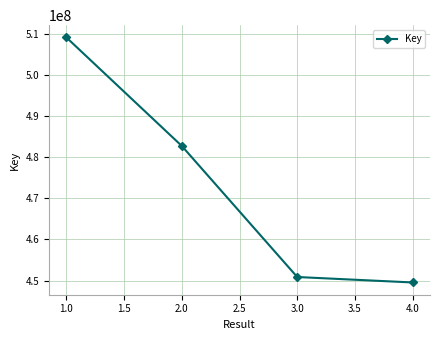

List the labels in order of value, smallest first.

4.0, 3.0, 2.0, 1.0